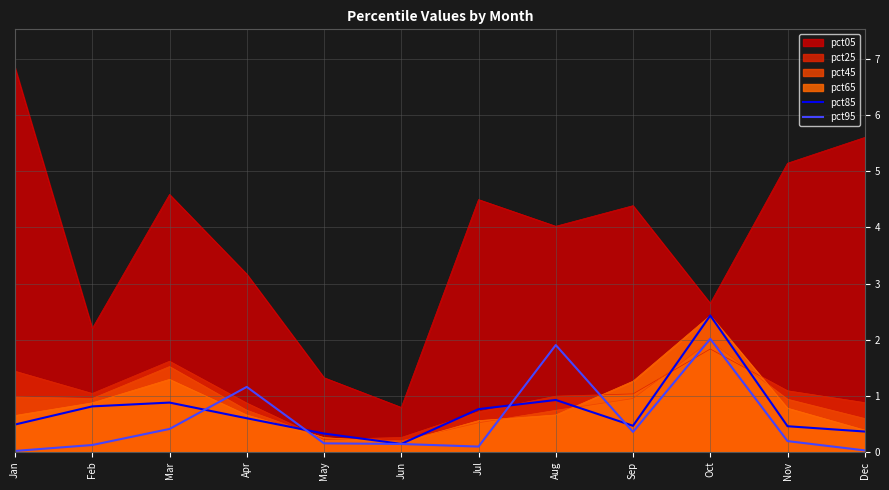

The value of pct25 at Jul is 0.2. True or false?

False